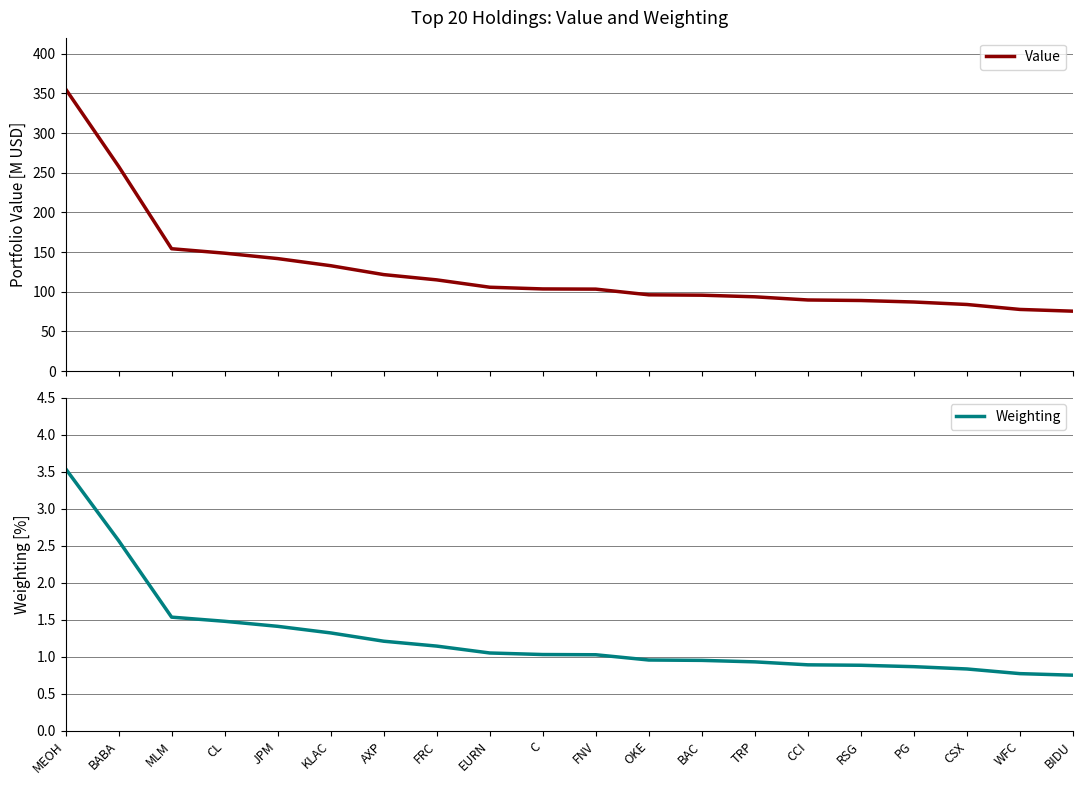

Rank the series by their average value, from lowest to highest.

Weighting, Value